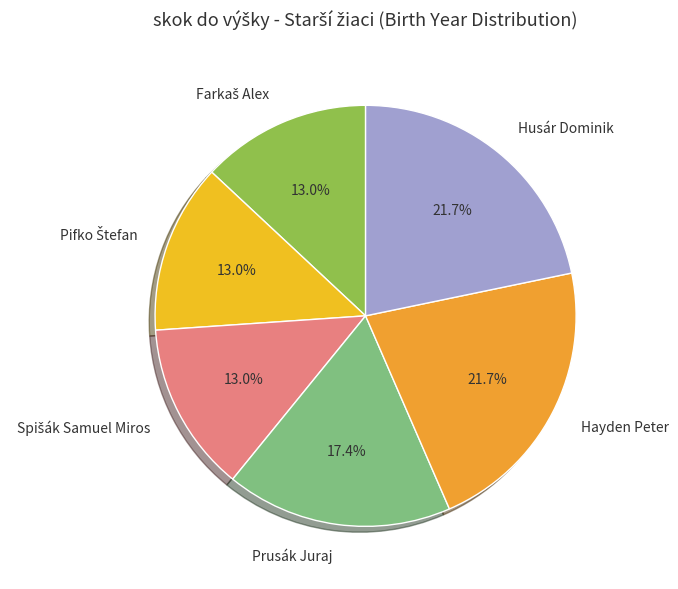

Is there any slice that represents more than half of the pie?

No